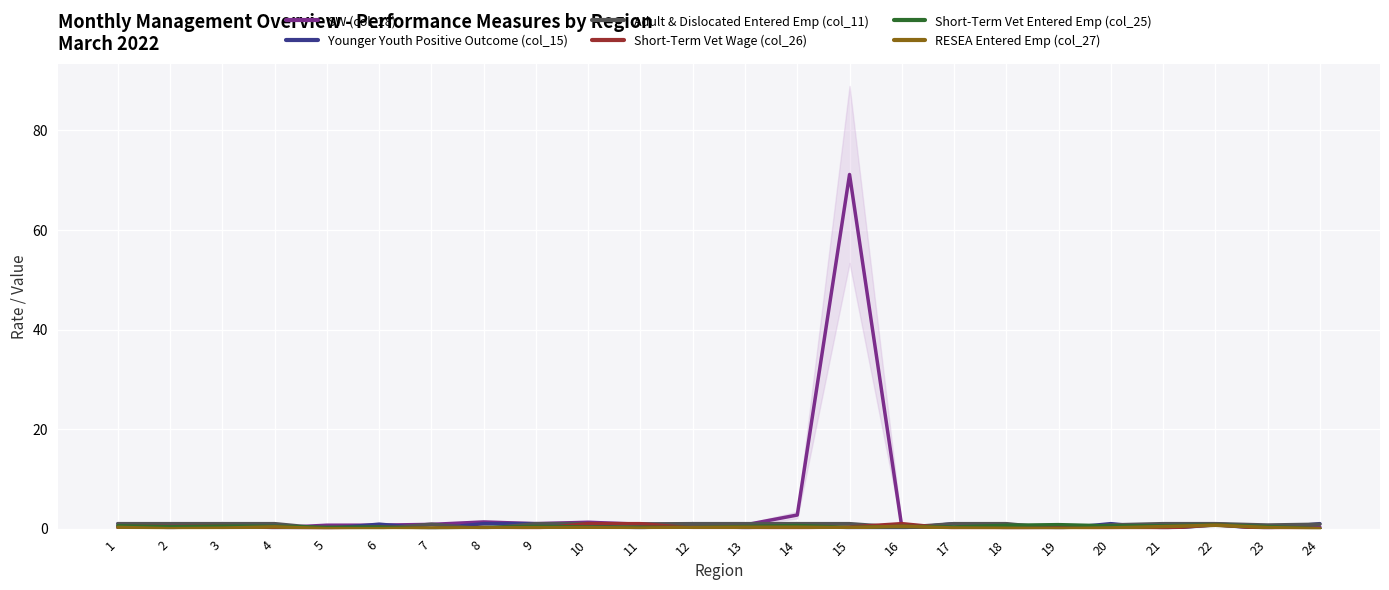

Where is the first local maximum for Short-Term Vet Wage (col_26)?

3